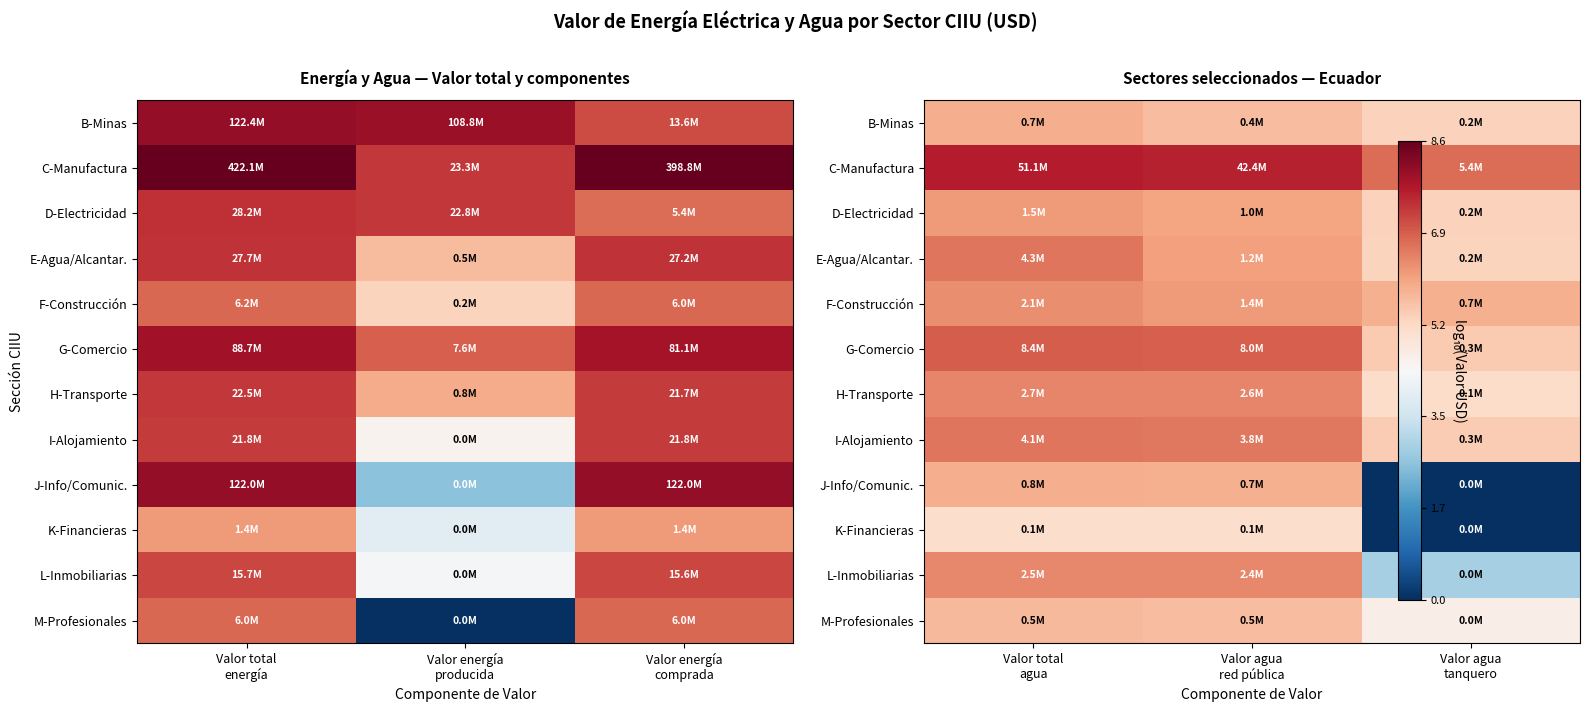

At how many categories does at least one series exceed 6?

3